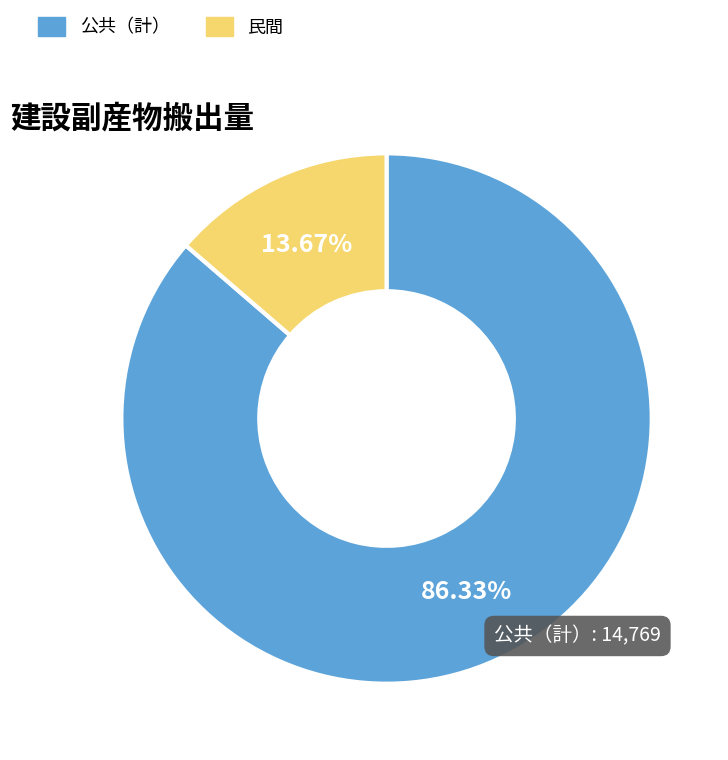

Is there a majority slice in this chart?

Yes